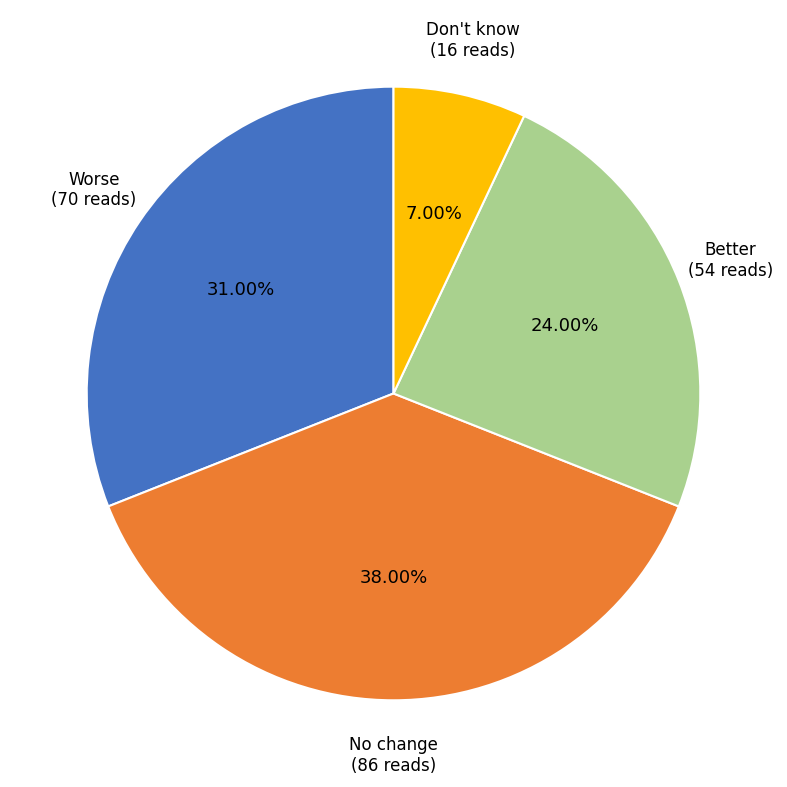

How many slices are in this pie chart?

4